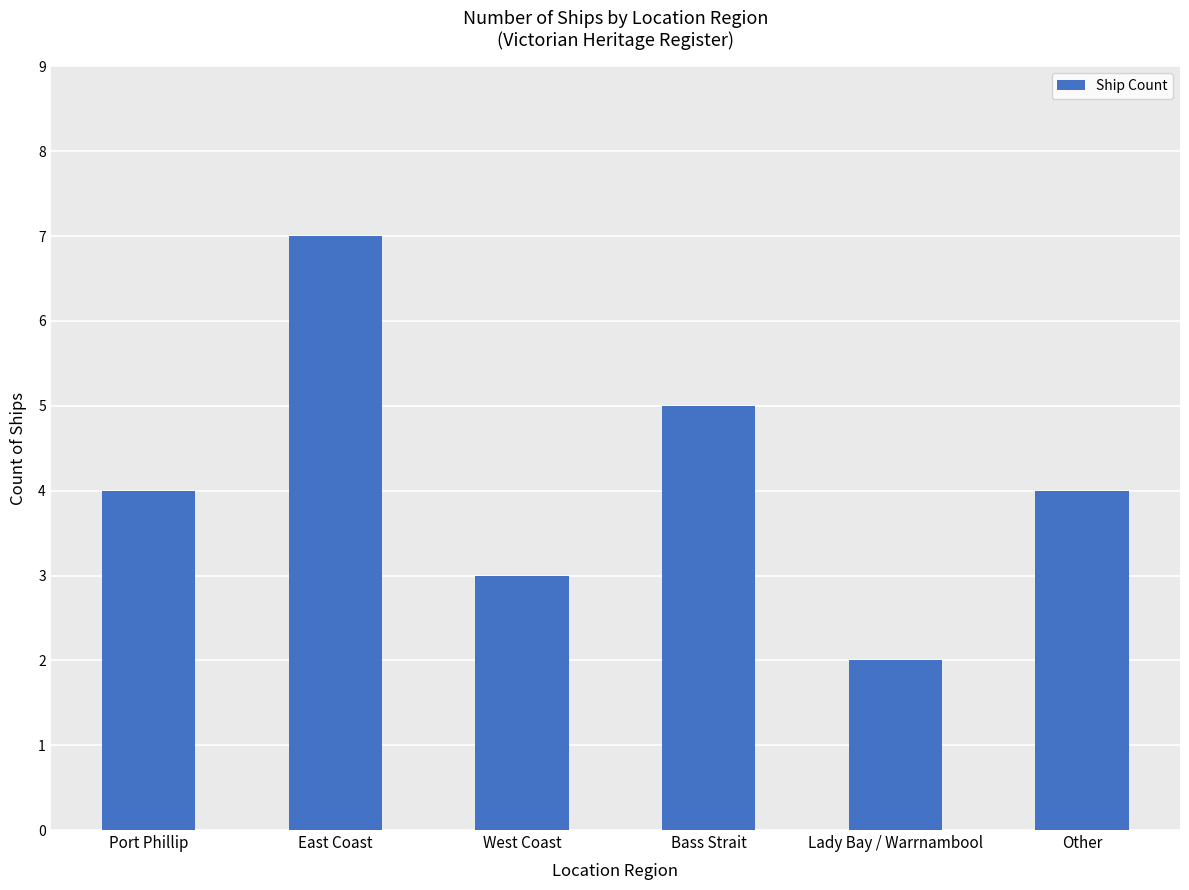

The value at Lady Bay / Warrnambool is 3. True or false?

False